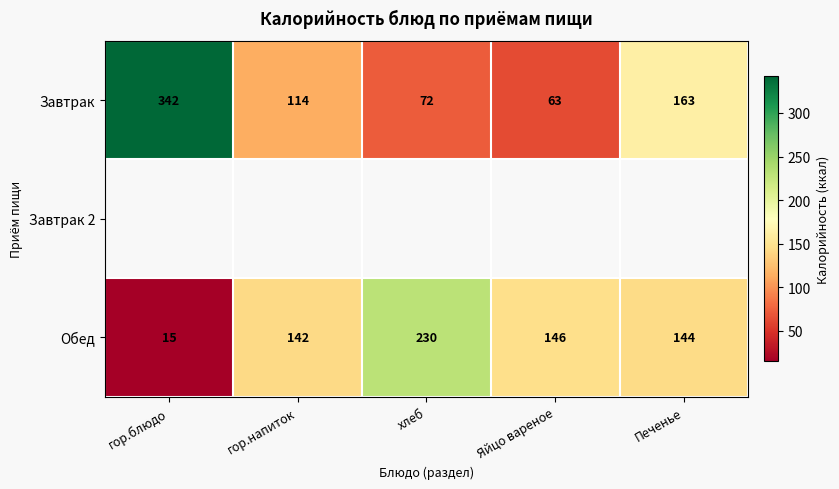

What is the sum of all Обед values?

677